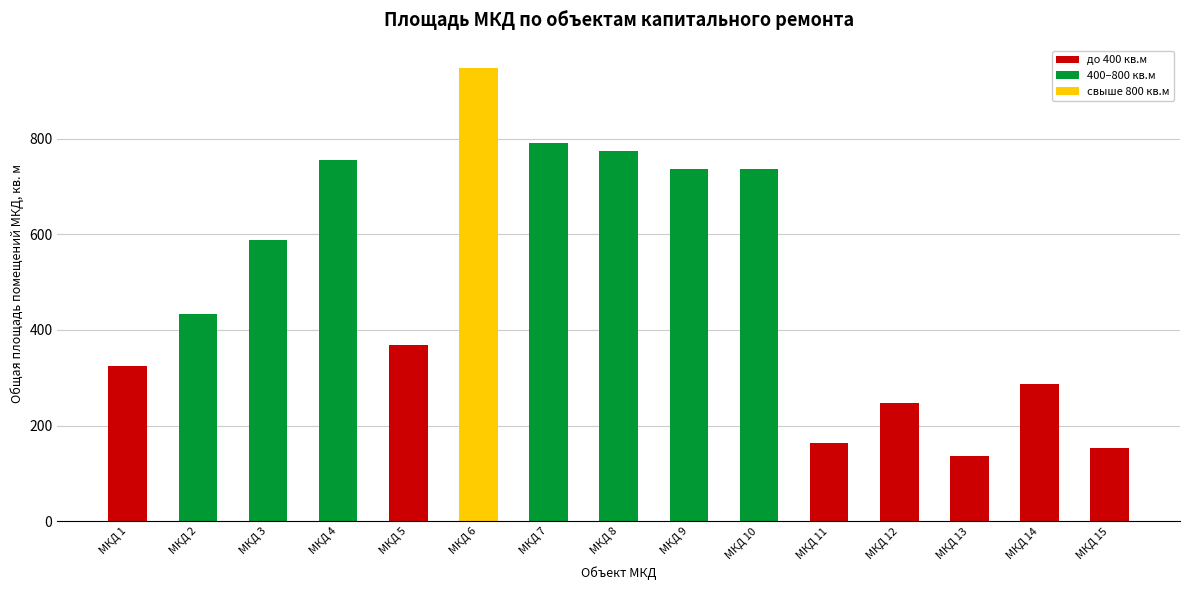

What is the total value across all series at МКД 8?

773.7